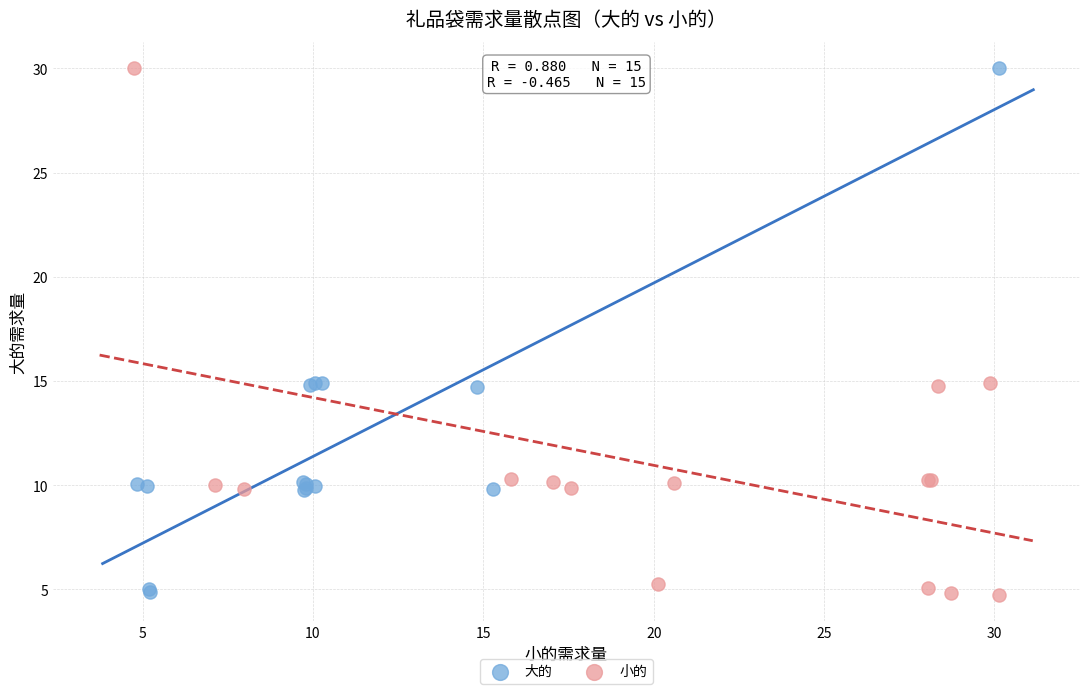

What are all the series names shown in the legend?

大的, 小的